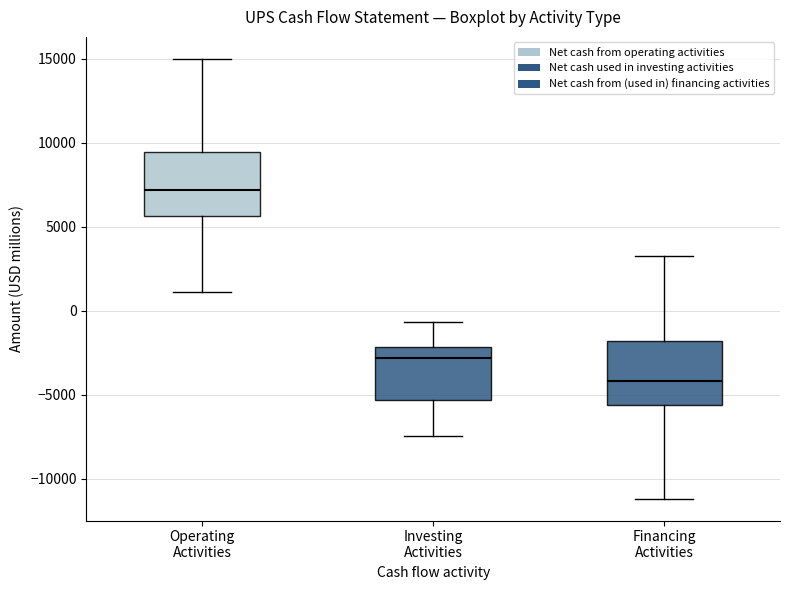

Reading left to right, read every box against the y-axis: the position of its median line, the range the box covers, and the ends of its whiskers. The values are not printed on the chart, so give them approximately, as read against the axis.

Operating Activities: median 7000, box 5500 to 9500, whiskers 1000 to 15000
Investing Activities: median -3000, box -5500 to -2000, whiskers -7500 to -500
Financing Activities: median -4000, box -5500 to -2000, whiskers -11000 to 3500